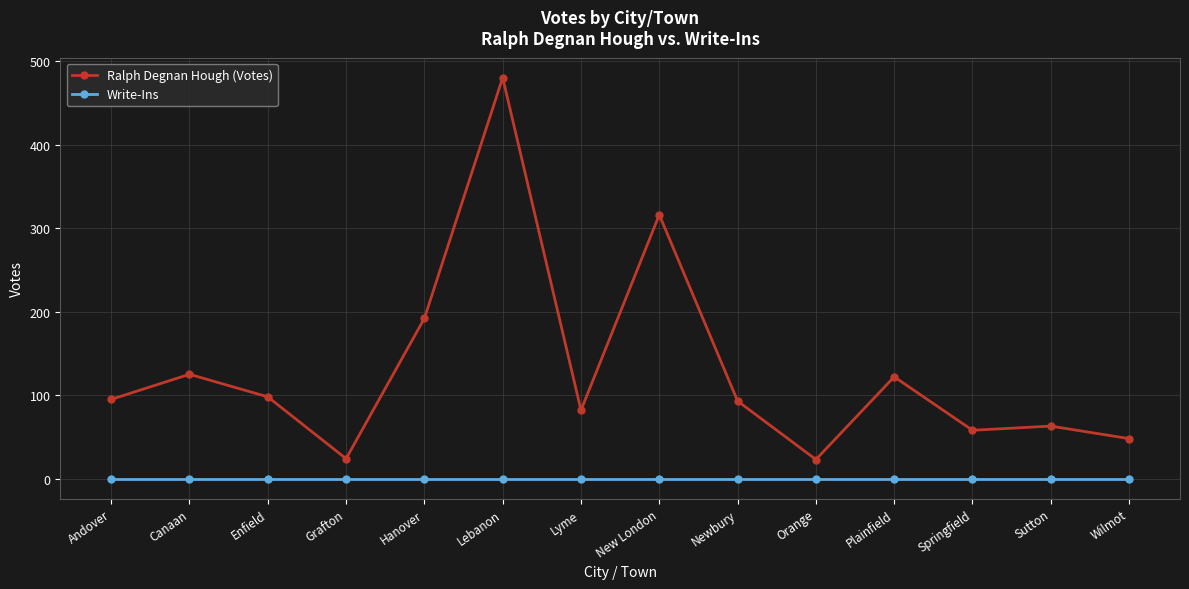

Which series has the widest spread of values?

Ralph Degnan Hough (Votes)